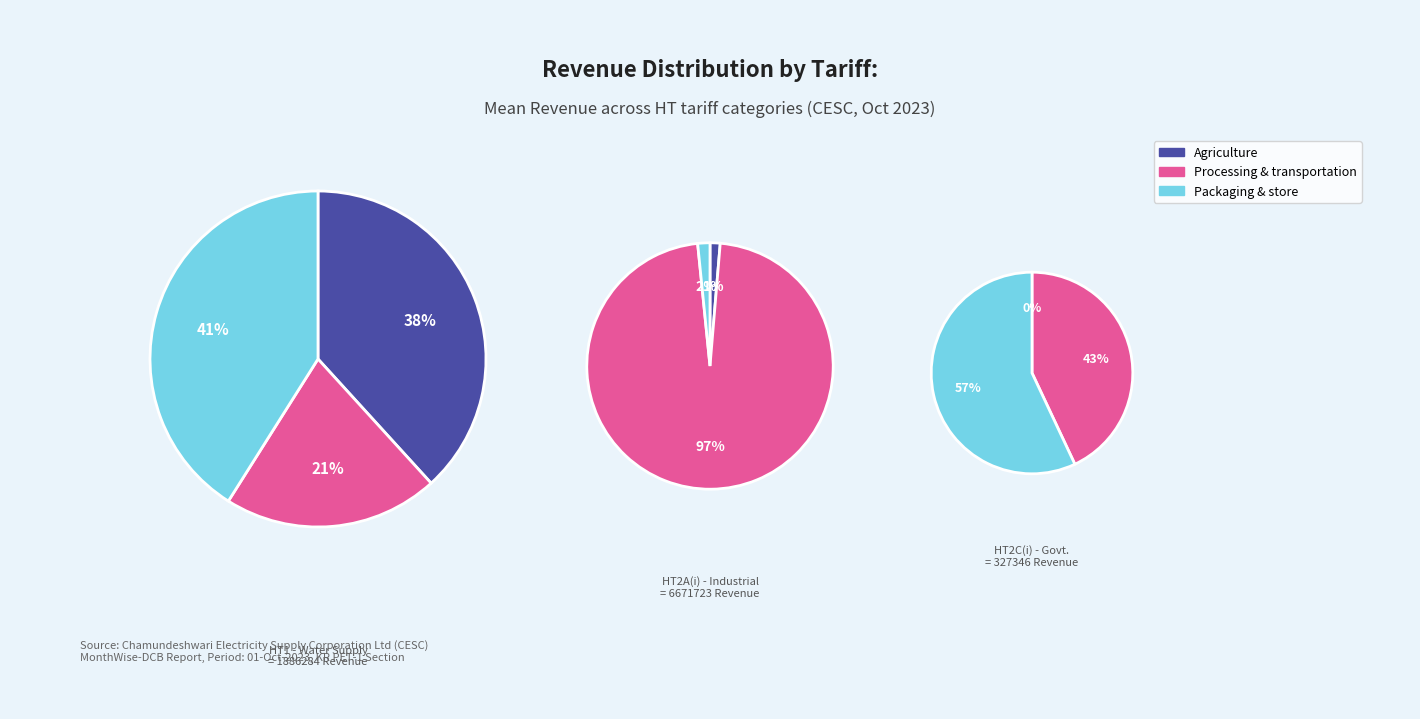

Which slice is the largest?

HT2A(i) - Industrial